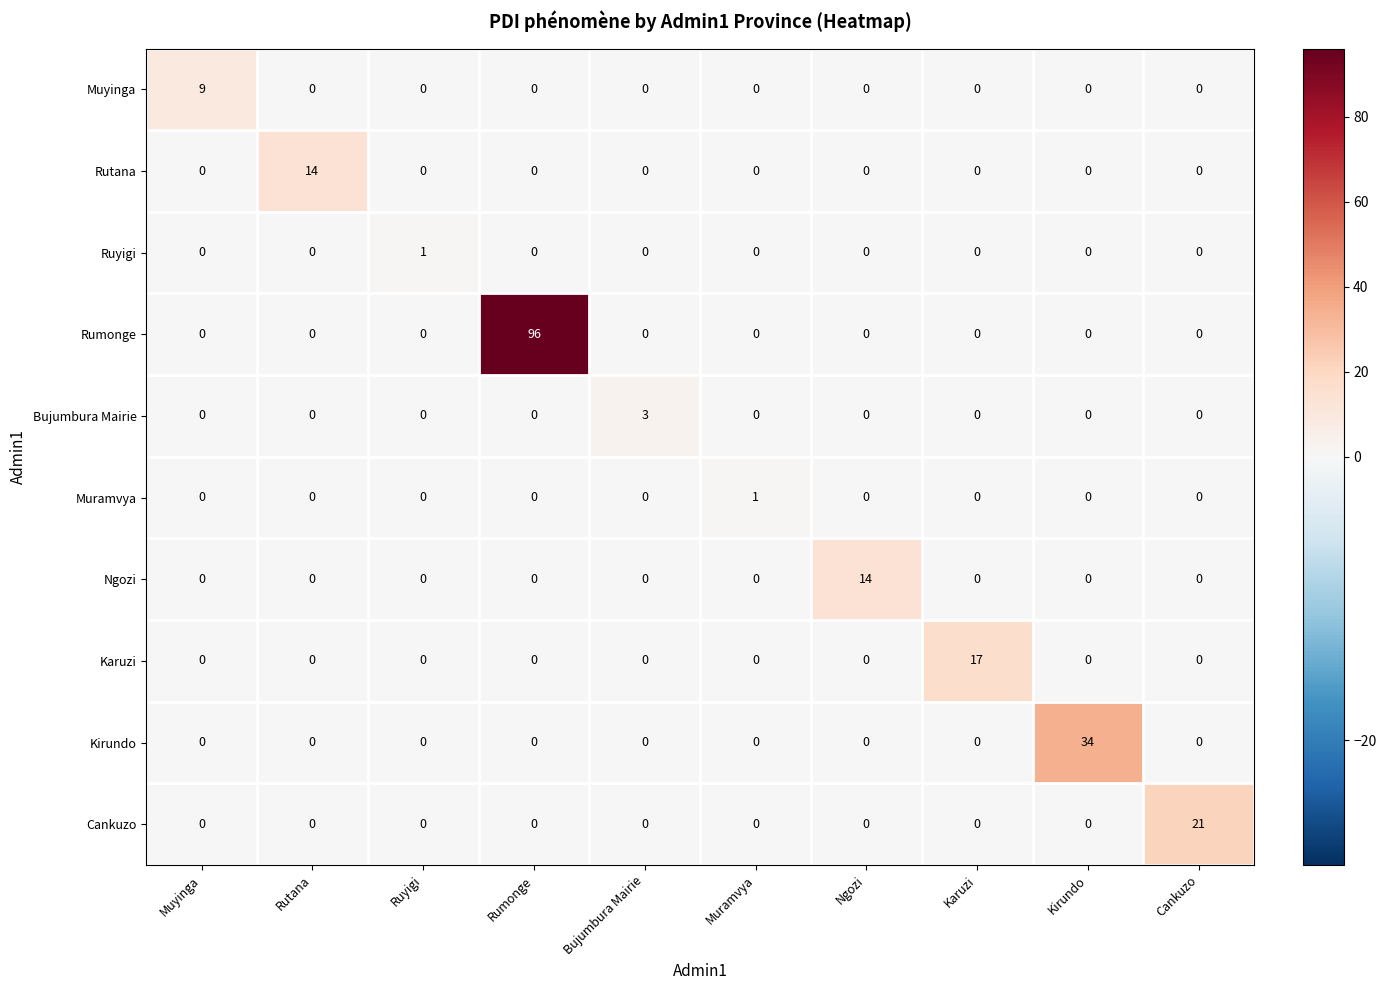

What is the difference between the maximum and second lowest values in the Rutana series?

14